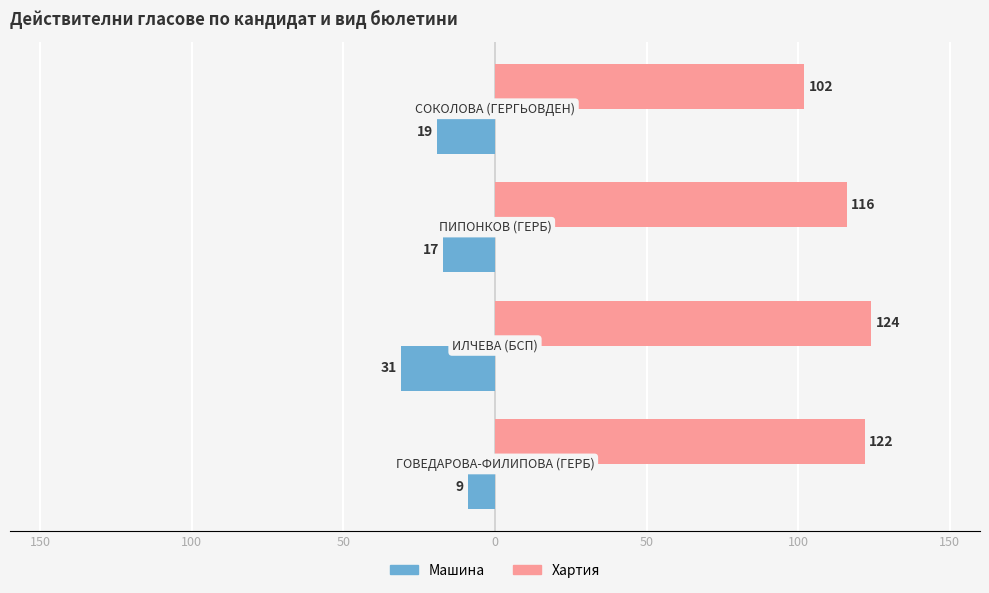

What are all the series names shown in the legend?

Машина, Хартия